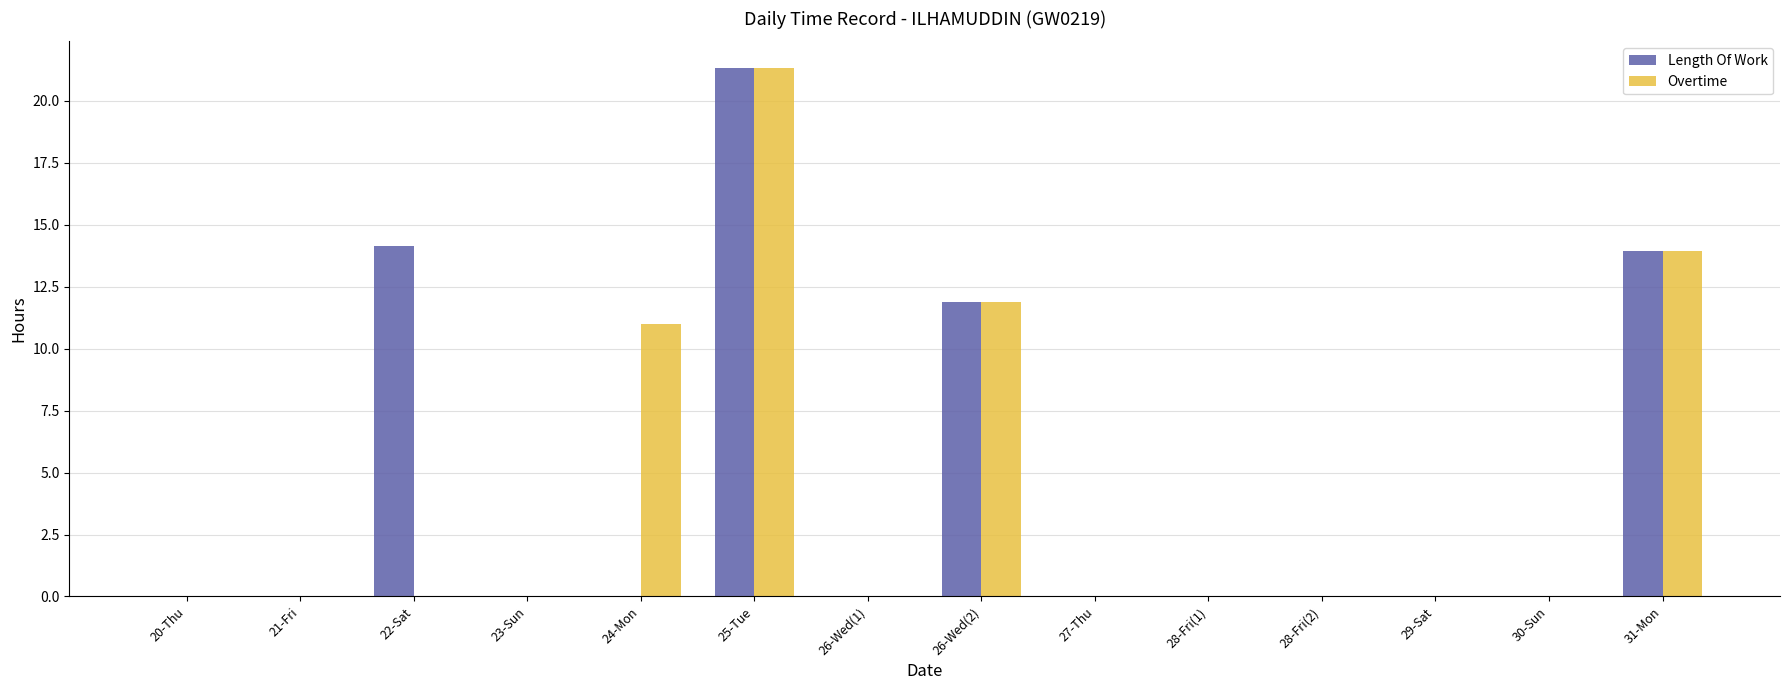

At which label is Length Of Work closest to 10?

26-Wed(2)